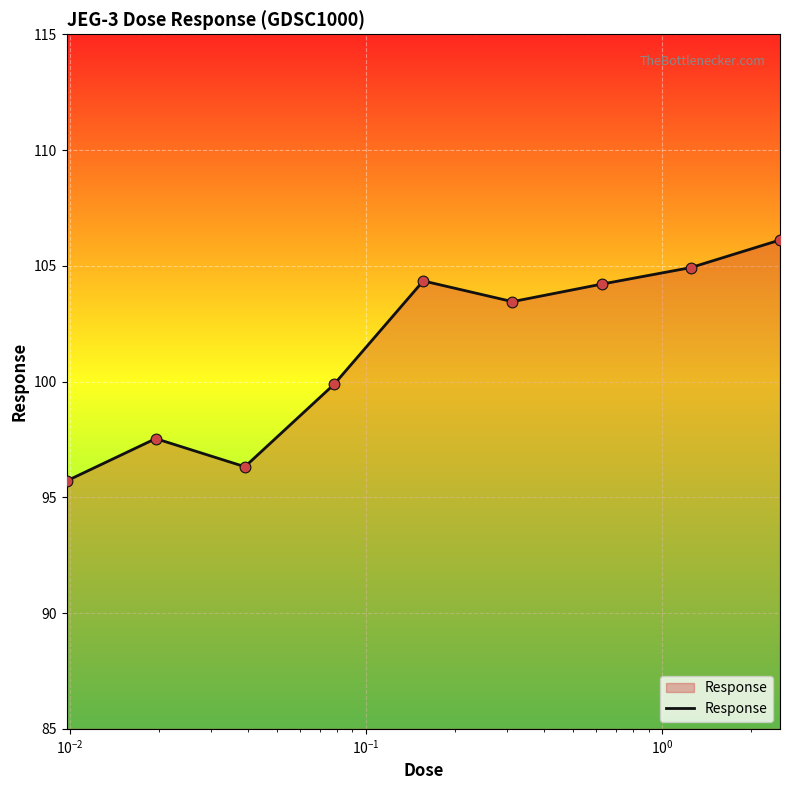

What is the minimum value shown in the chart?

95.7